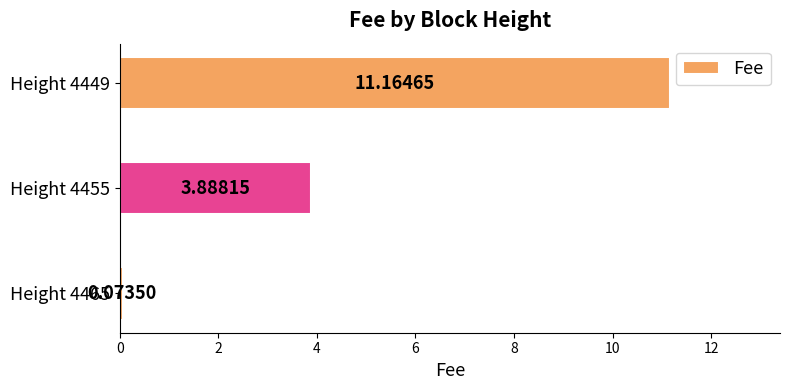

What is the difference between the values at Height 4449 and Height 4455?

7.3